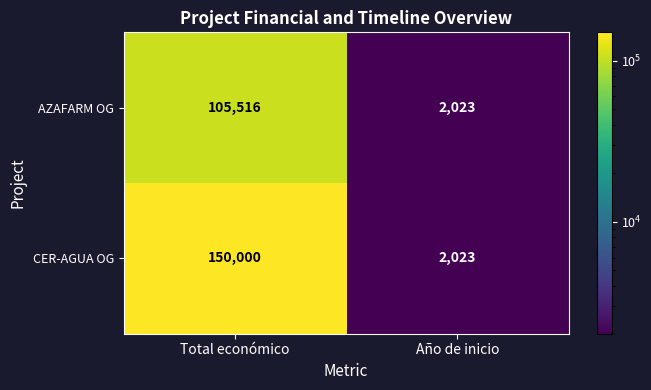

What is the difference between the maximum and minimum values in the AZAFARM OG series?

103493